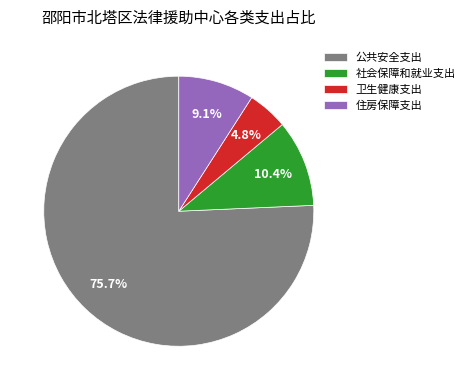

How many slices are in this pie chart?

4